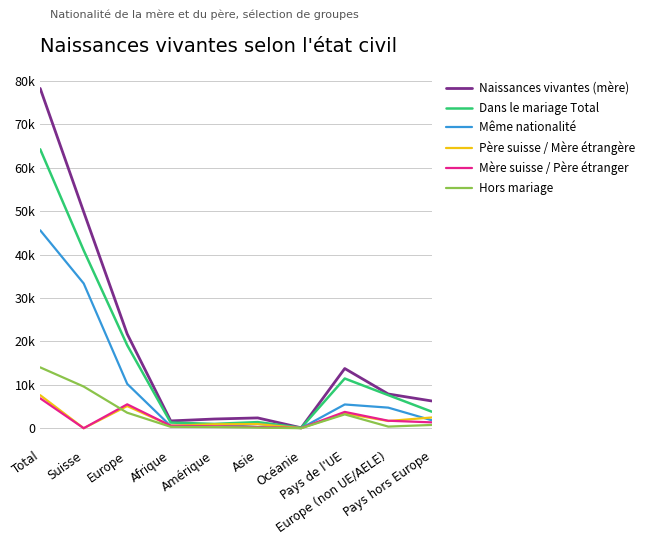

At which category is the sum across all series the highest?

Total